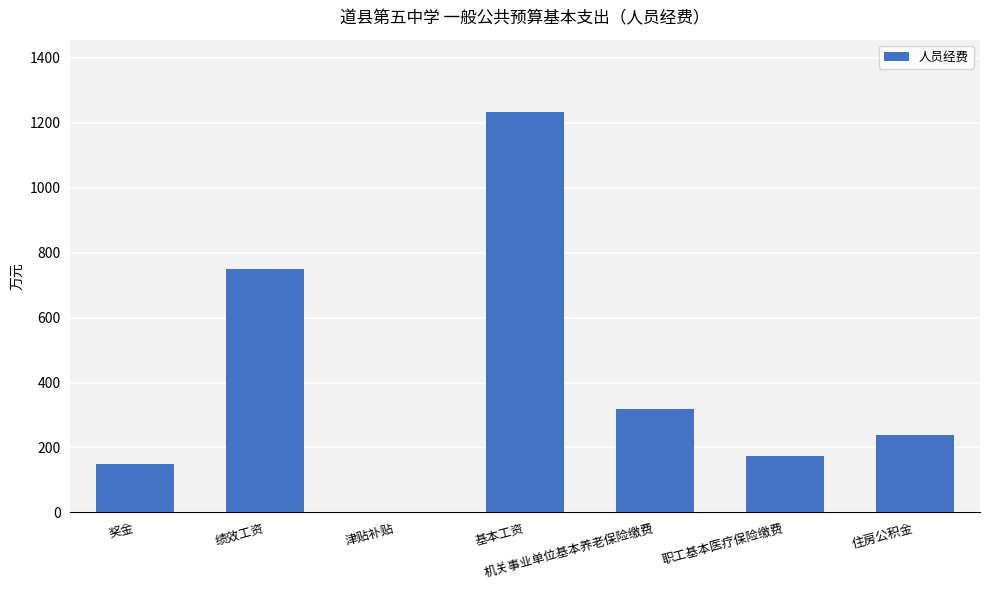

At which label is the value closest to 617?

绩效工资